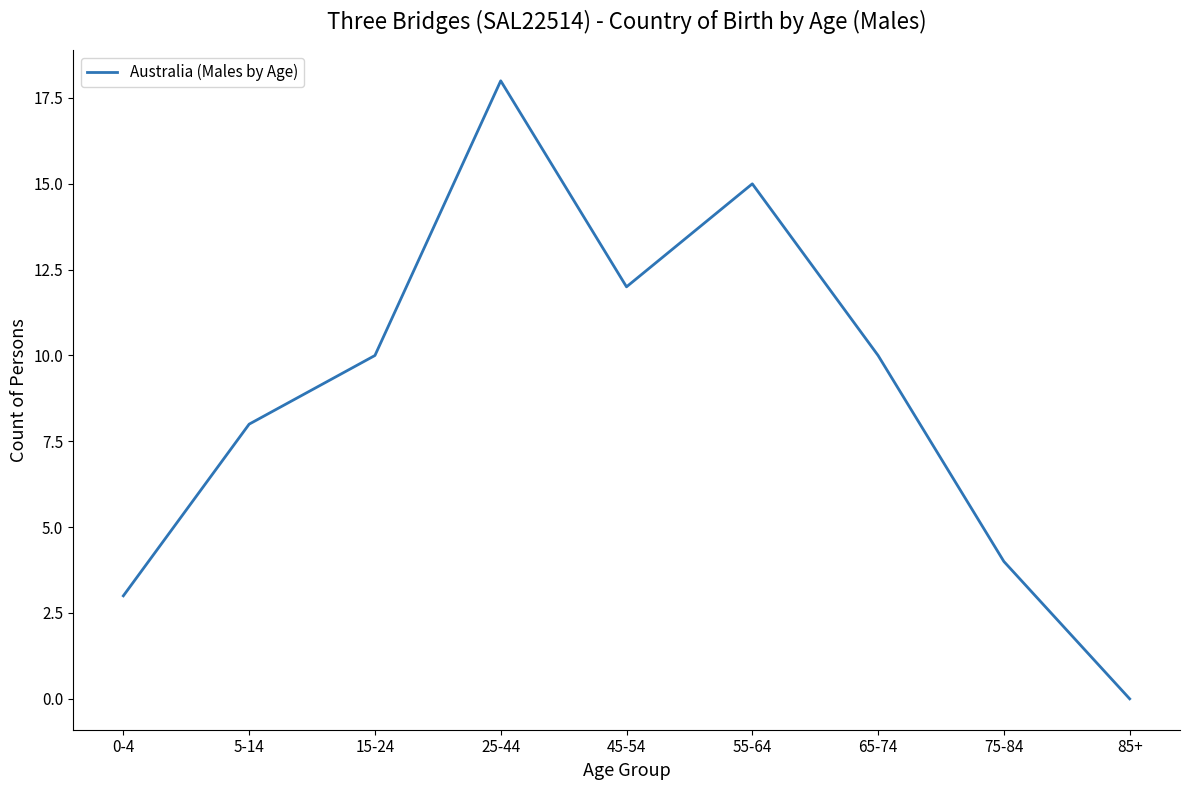

What is the sum of the values at 0-4 and 65-74?

13